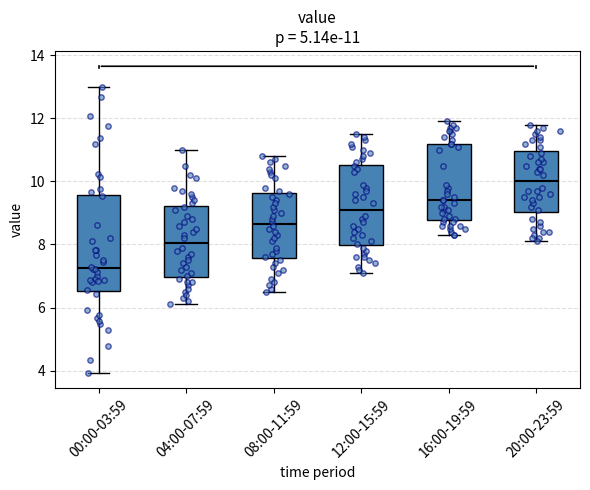

Which box has the lowest median line?

00:00-03:59